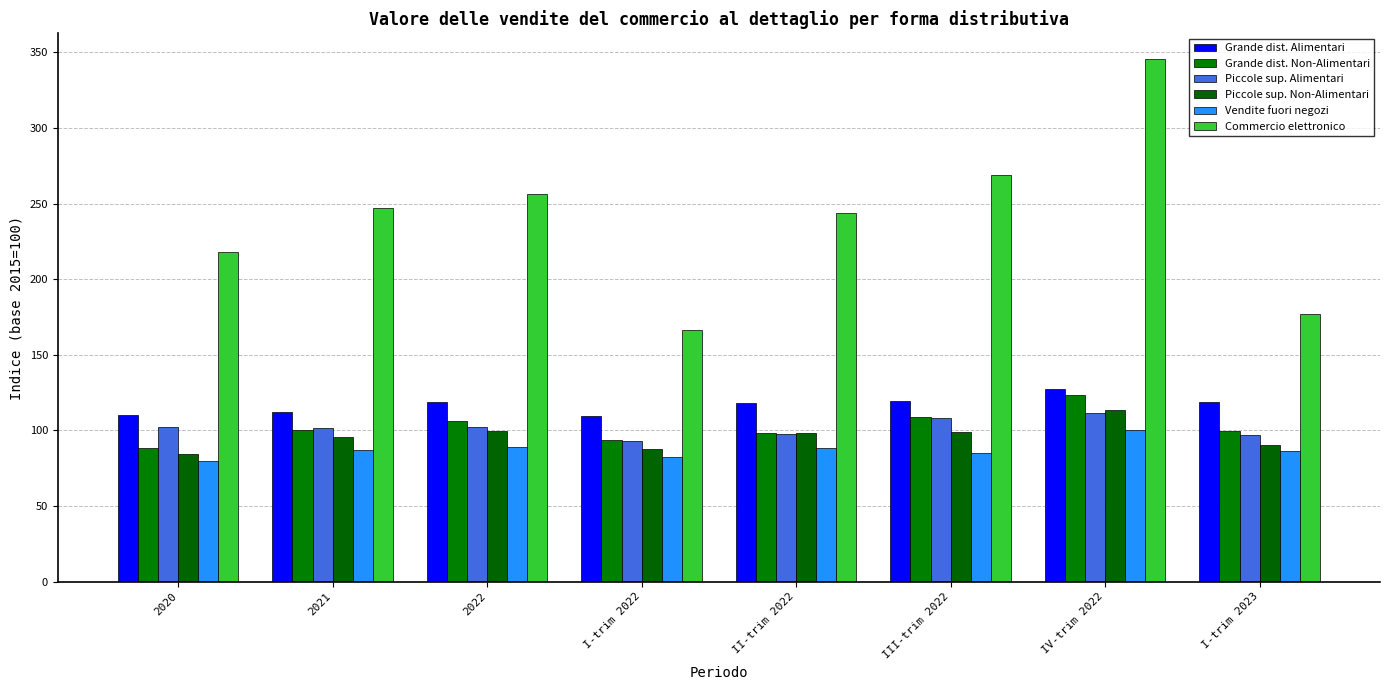

Are the bars horizontal?

No